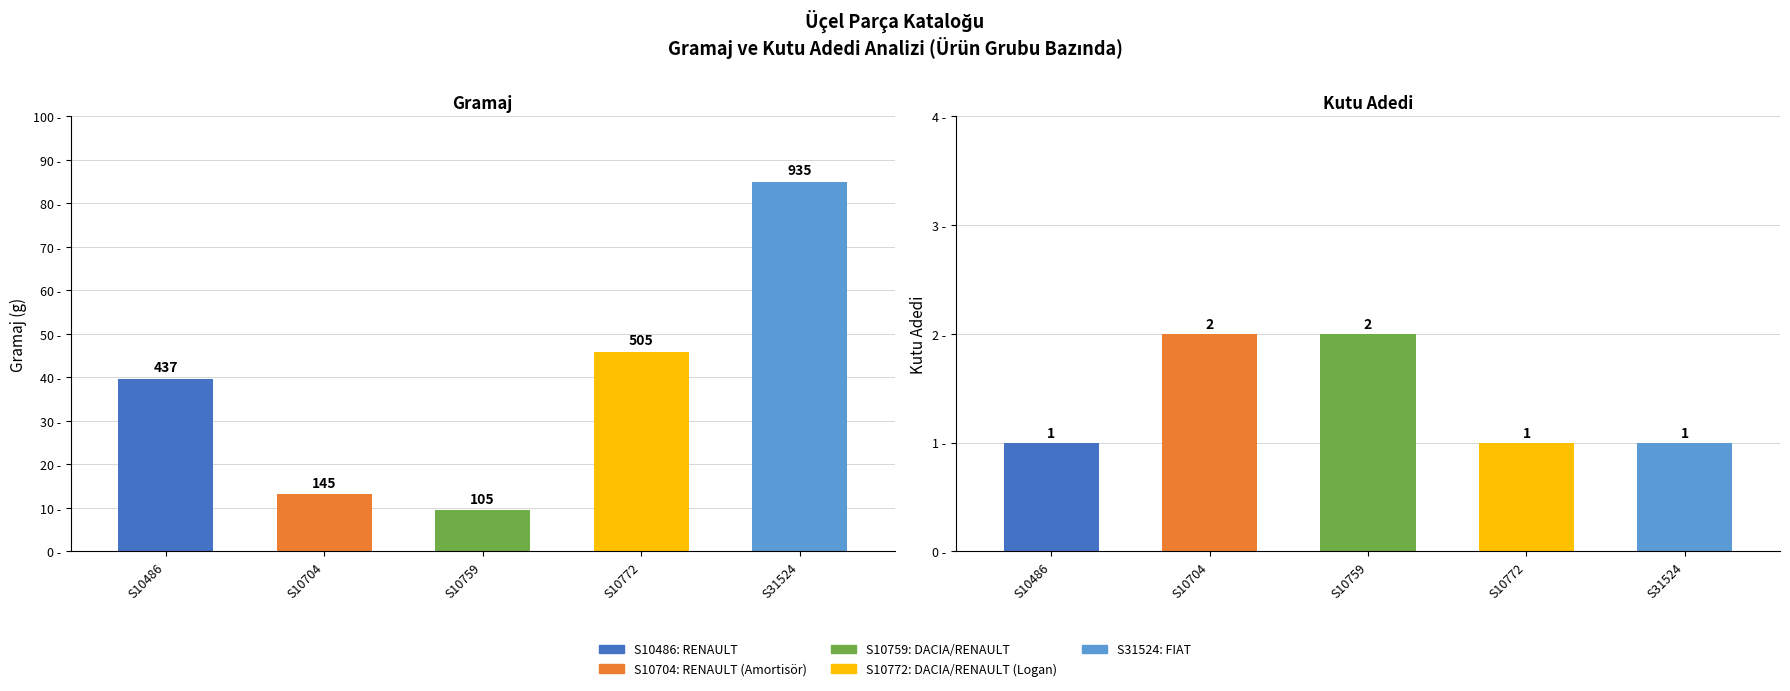

Between DACIA/RENAULT (Logan) and RENAULT (Amortisör), which is larger?

DACIA/RENAULT (Logan)